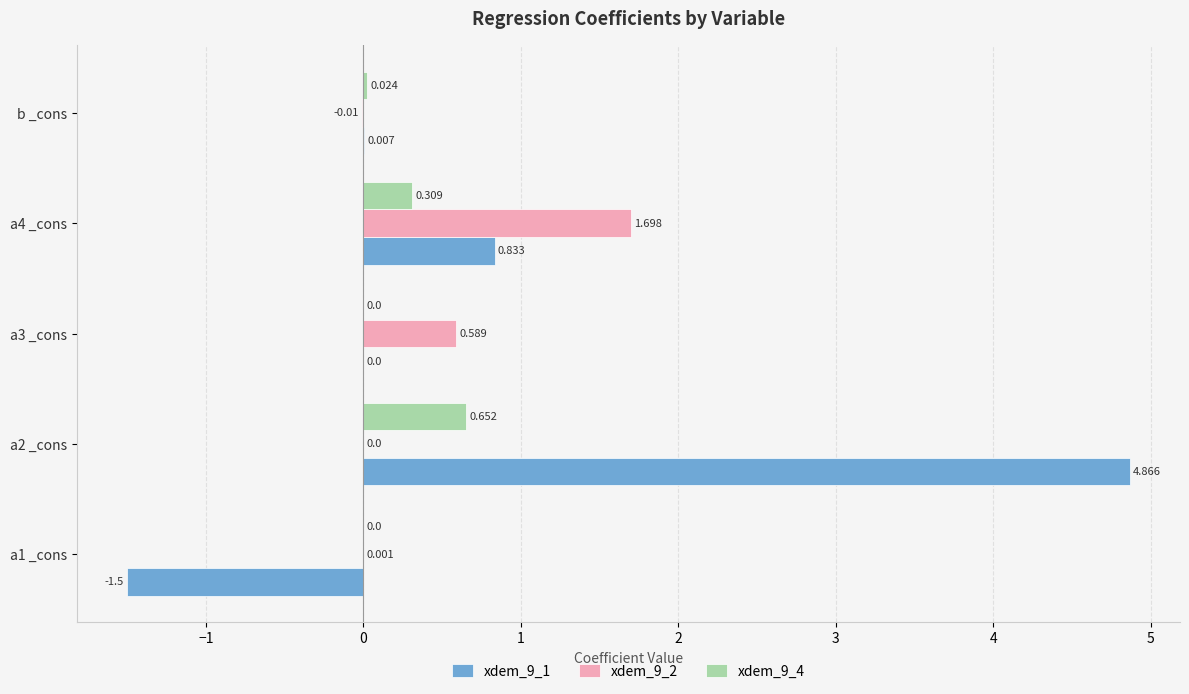

Is the value of xdem_9_4 at a4 _cons greater than the value of xdem_9_1 at a4 _cons?

No